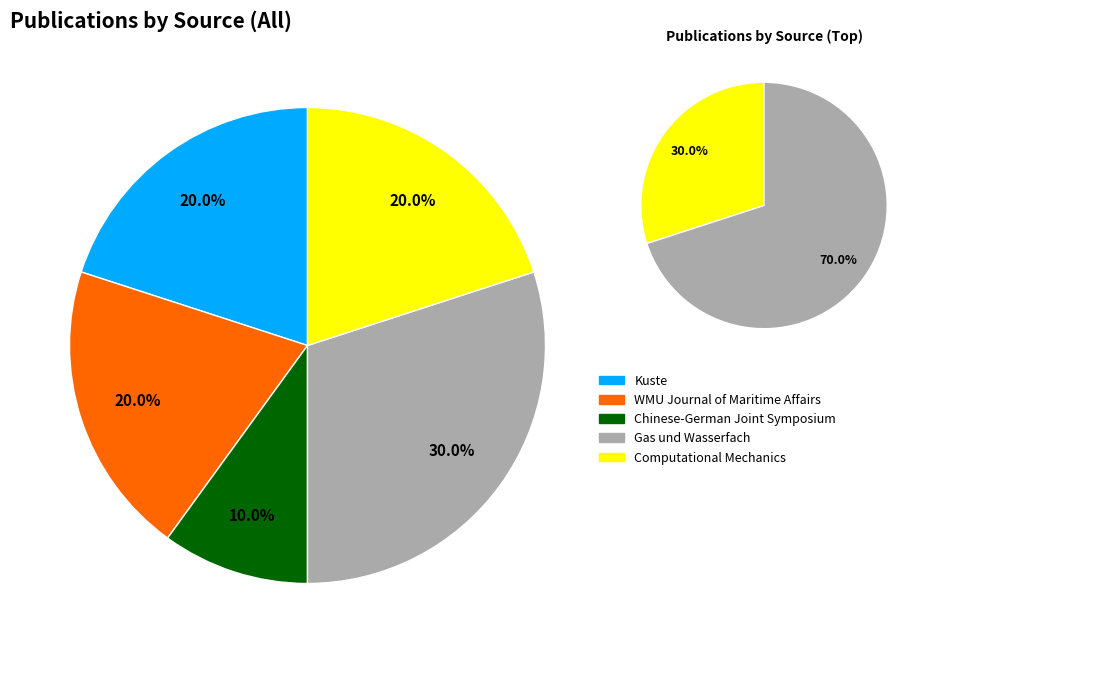

Is it true that WMU Journal of Maritime Affairs is 63% of the pie?

False